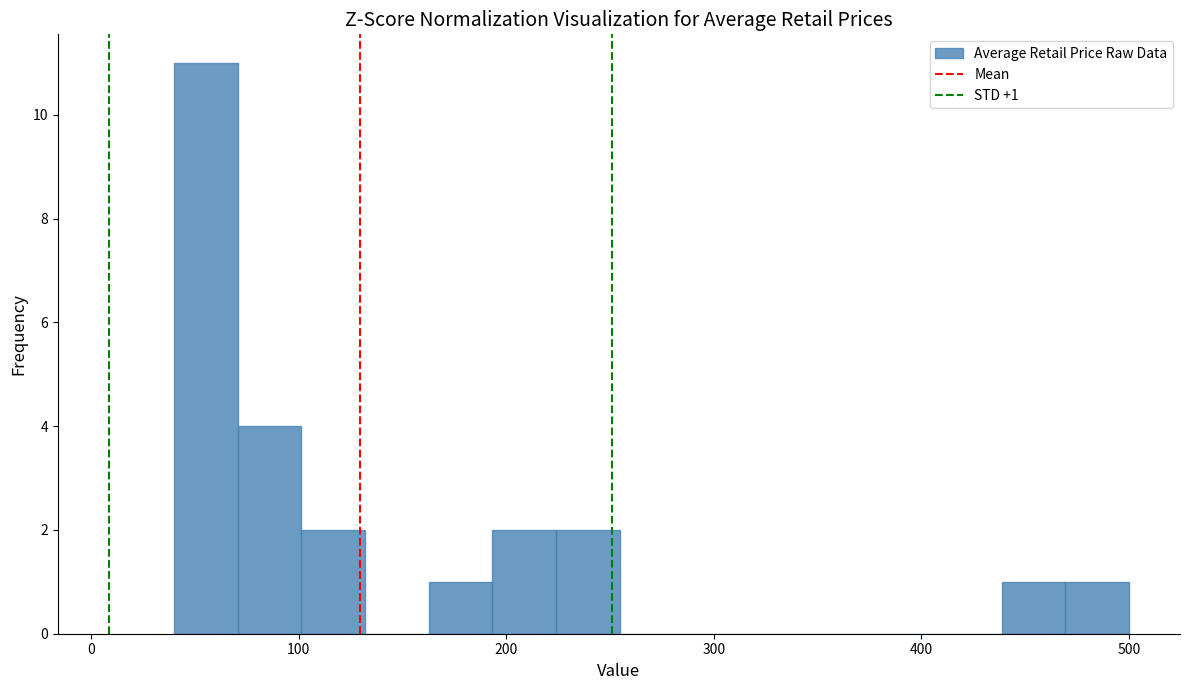

Read against the x-axis, roughly where is the centre of the tallest bar?

60